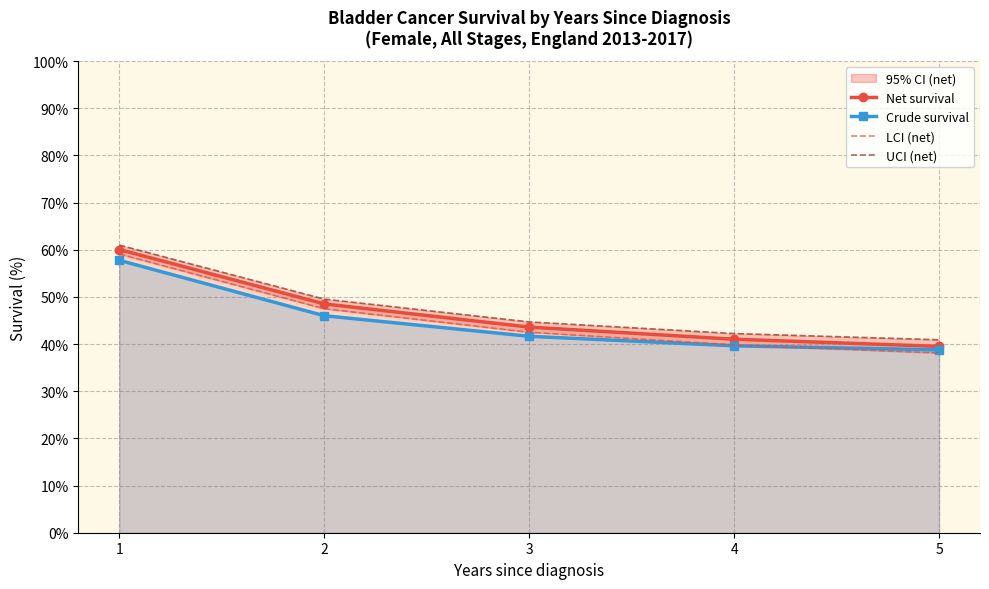

Where is UCI (net) nearest to the value 50?

2